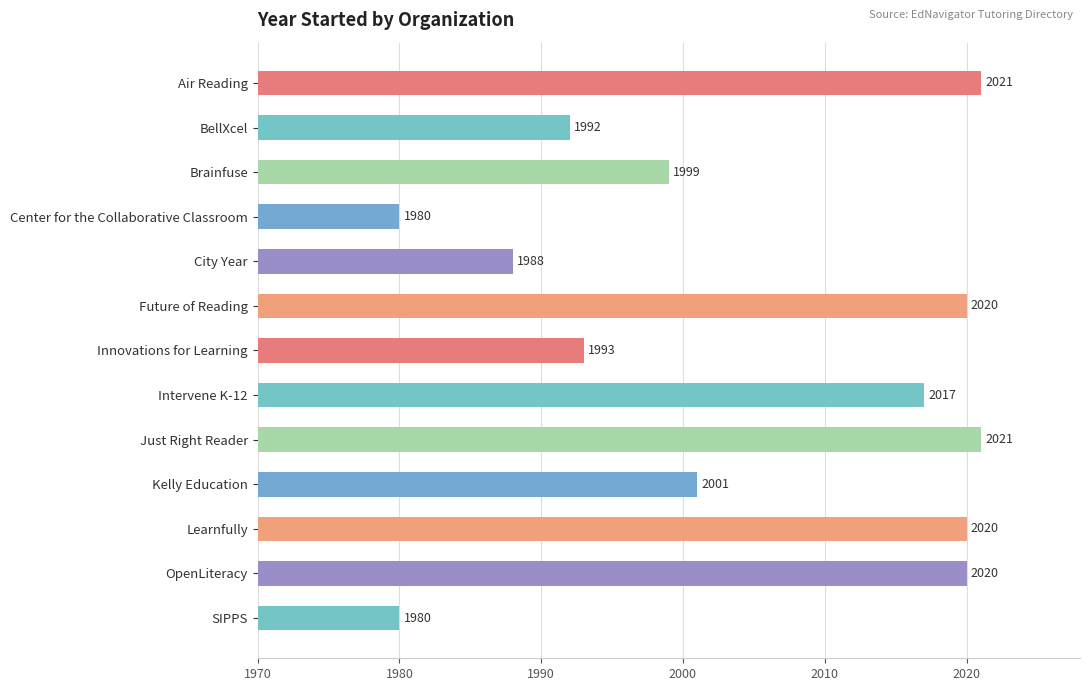

Between Intervene K-12 and Air Reading, which is larger?

Air Reading